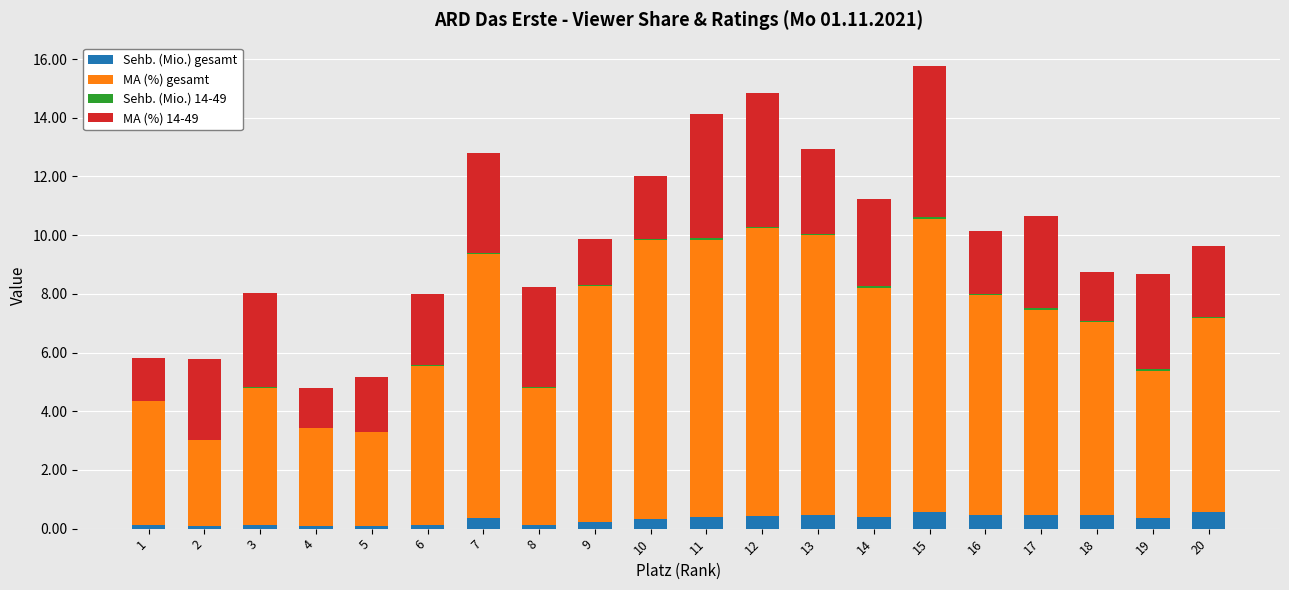

What is the maximum value for Sehb. (Mio.) gesamt?

0.6